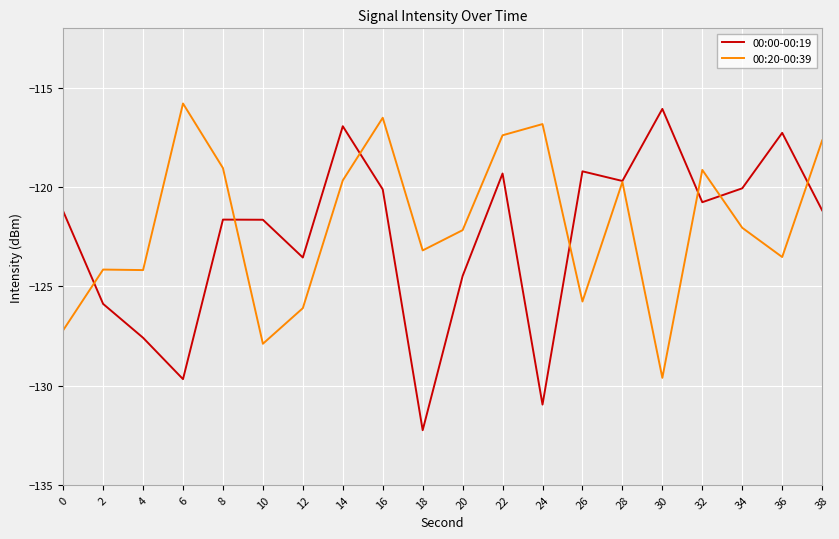

Between 16 and 28, which series saw the biggest shift?

00:20-00:39